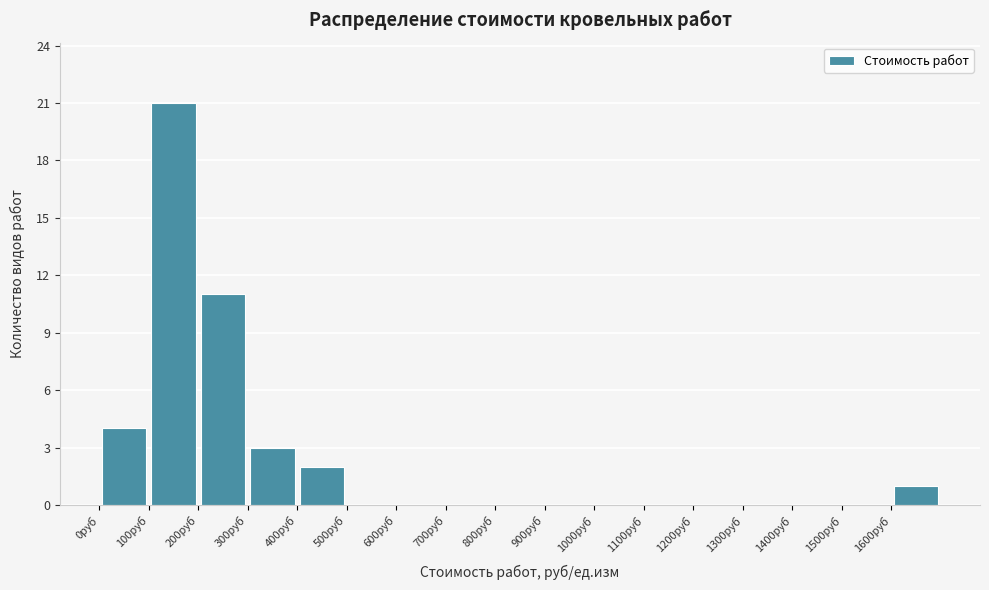

Reading left to right, transcribe this chart: for each bar, give the range it covers on the x-axis and its height. The values are not printed on the chart, so give them approximately, as read against the axis.

0 to 100: 4
100 to 200: 21
200 to 300: 11
300 to 400: 3
400 to 500: 2
500 to 600: 0
600 to 700: 0
700 to 800: 0
800 to 900: 0
900 to 1000: 0
1000 to 1100: 0
1100 to 1200: 0
1200 to 1300: 0
1300 to 1400: 0
1400 to 1500: 0
1500 to 1600: 0
1600 to 1700: 1